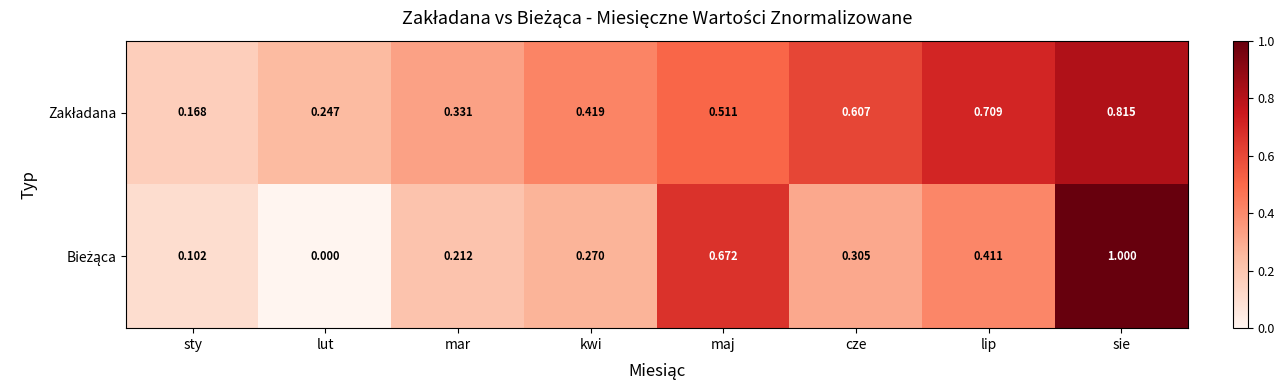

At which category does the chart reach its peak across all series?

sie